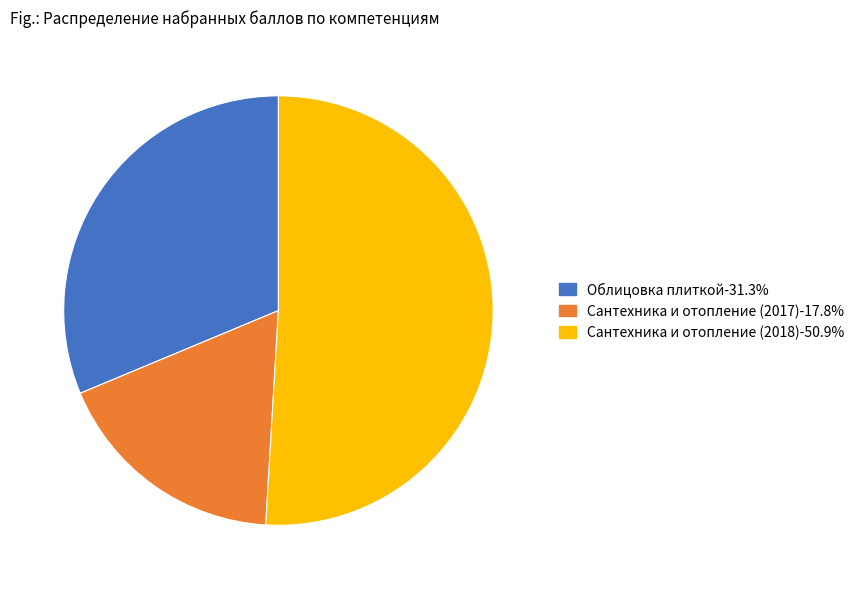

Approximately how many times larger is the value at Сантехника и отопление (2018)-50.9% compared to Облицовка плиткой-31.3%?

1.6